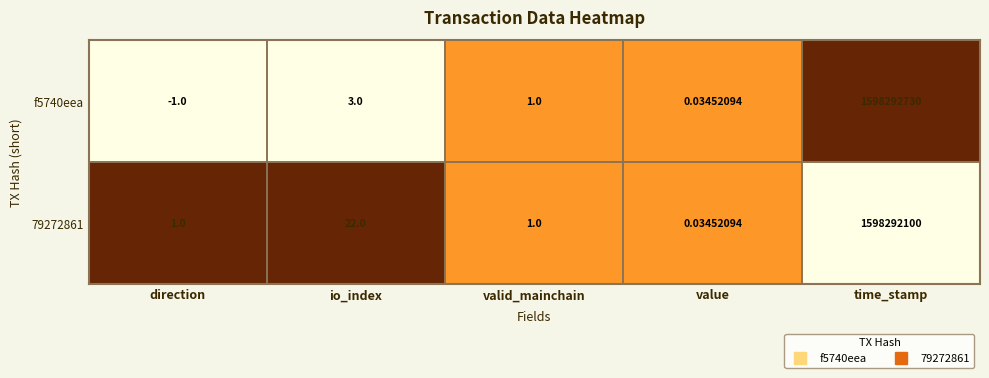

At which label does f5740eea first exceed 1?

io_index